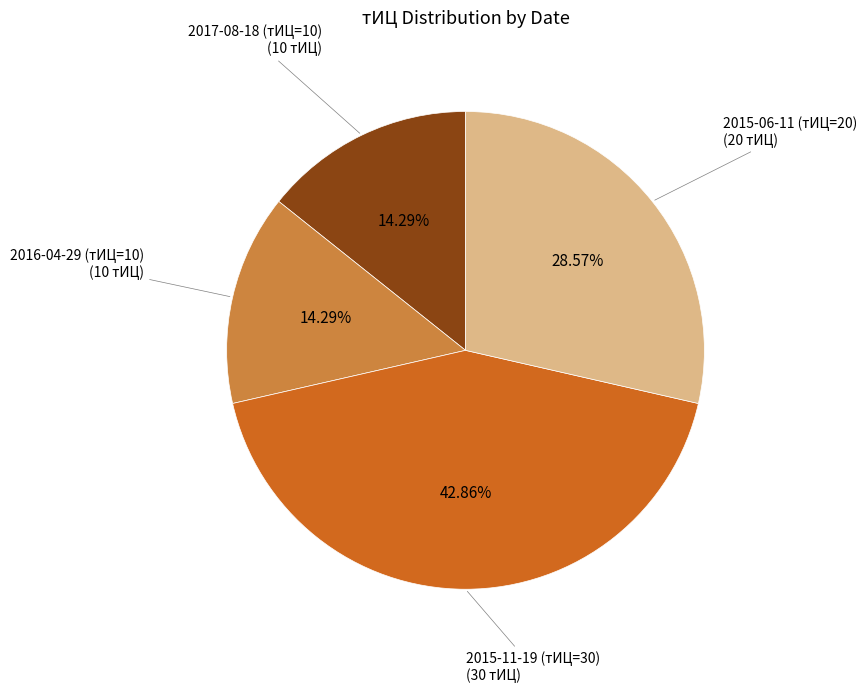

Does any single category account for the majority?

No